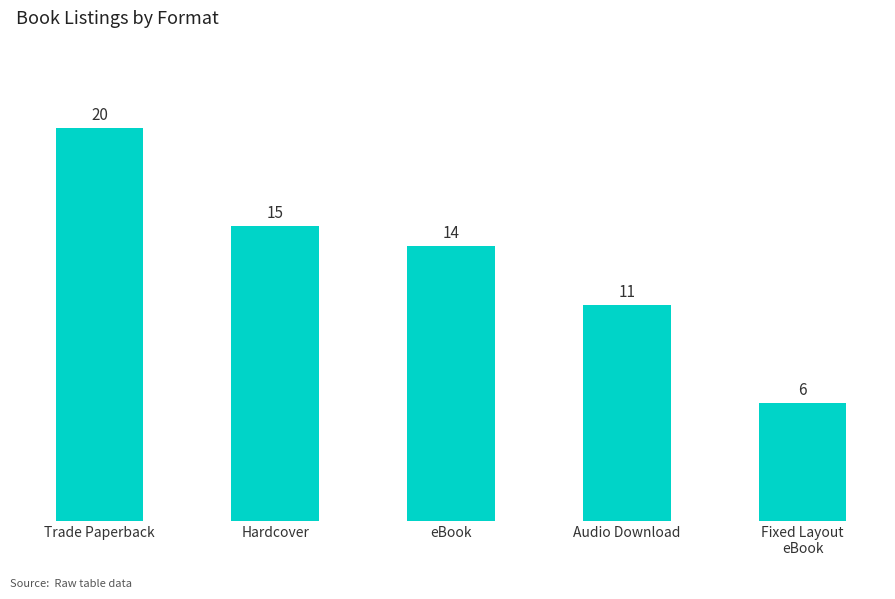

What is the sum of the values at Fixed Layout
eBook and Hardcover?

21